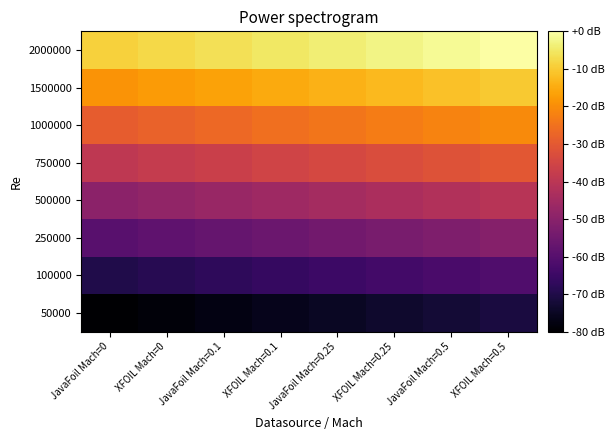

Reading left to right, extract all data points from this chart.

50000: JavaFoil Mach=0=-80.0	XFOIL Mach=0=-78.7	JavaFoil Mach=0.1=-77.5	XFOIL Mach=0.1=-76.2	JavaFoil Mach=0.25=-74.9	XFOIL Mach=0.25=-73.7	JavaFoil Mach=0.5=-72.4	XFOIL Mach=0.5=-71.1
100000: JavaFoil Mach=0=-69.8	XFOIL Mach=0=-68.6	JavaFoil Mach=0.1=-67.3	XFOIL Mach=0.1=-66.0	JavaFoil Mach=0.25=-64.8	XFOIL Mach=0.25=-63.5	JavaFoil Mach=0.5=-62.2	XFOIL Mach=0.5=-61.0
250000: JavaFoil Mach=0=-59.7	XFOIL Mach=0=-58.4	JavaFoil Mach=0.1=-57.1	XFOIL Mach=0.1=-55.9	JavaFoil Mach=0.25=-54.6	XFOIL Mach=0.25=-53.3	JavaFoil Mach=0.5=-52.1	XFOIL Mach=0.5=-50.8
500000: JavaFoil Mach=0=-49.5	XFOIL Mach=0=-48.3	JavaFoil Mach=0.1=-47.0	XFOIL Mach=0.1=-45.7	JavaFoil Mach=0.25=-44.4	XFOIL Mach=0.25=-43.2	JavaFoil Mach=0.5=-41.9	XFOIL Mach=0.5=-40.6
750000: JavaFoil Mach=0=-39.4	XFOIL Mach=0=-38.1	JavaFoil Mach=0.1=-36.8	XFOIL Mach=0.1=-35.6	JavaFoil Mach=0.25=-34.3	XFOIL Mach=0.25=-33.0	JavaFoil Mach=0.5=-31.7	XFOIL Mach=0.5=-30.5
1000000: JavaFoil Mach=0=-29.2	XFOIL Mach=0=-27.9	JavaFoil Mach=0.1=-26.7	XFOIL Mach=0.1=-25.4	JavaFoil Mach=0.25=-24.1	XFOIL Mach=0.25=-22.9	JavaFoil Mach=0.5=-21.6	XFOIL Mach=0.5=-20.3
1500000: JavaFoil Mach=0=-19.0	XFOIL Mach=0=-17.8	JavaFoil Mach=0.1=-16.5	XFOIL Mach=0.1=-15.2	JavaFoil Mach=0.25=-14.0	XFOIL Mach=0.25=-12.7	JavaFoil Mach=0.5=-11.4	XFOIL Mach=0.5=-10.2
2000000: JavaFoil Mach=0=-8.9	XFOIL Mach=0=-7.6	JavaFoil Mach=0.1=-6.3	XFOIL Mach=0.1=-5.1	JavaFoil Mach=0.25=-3.8	XFOIL Mach=0.25=-2.5	JavaFoil Mach=0.5=-1.3	XFOIL Mach=0.5=-0.0